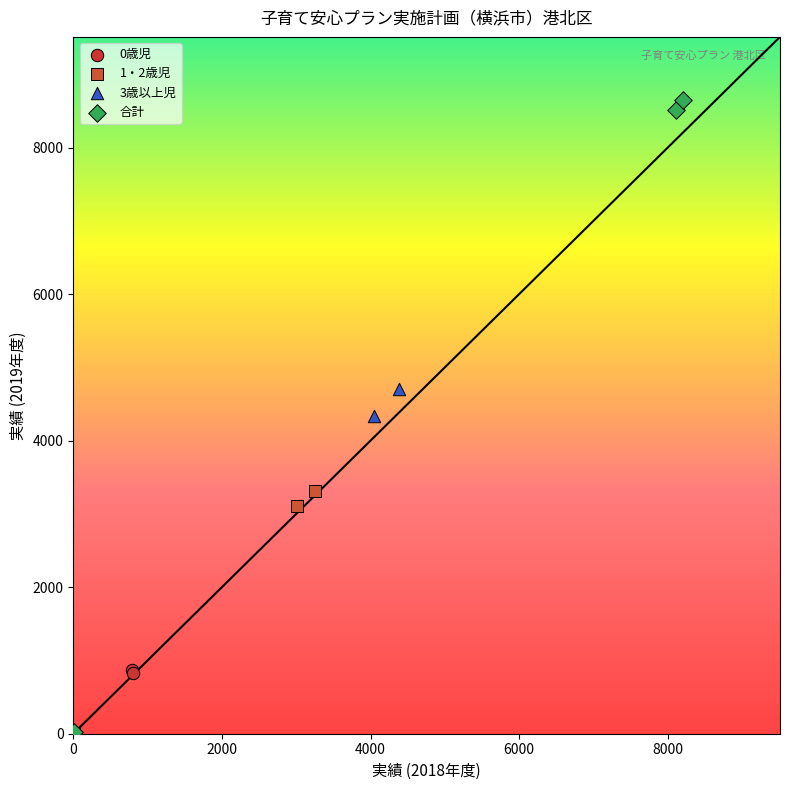

Which series reaches the maximum Y coordinate?

合計